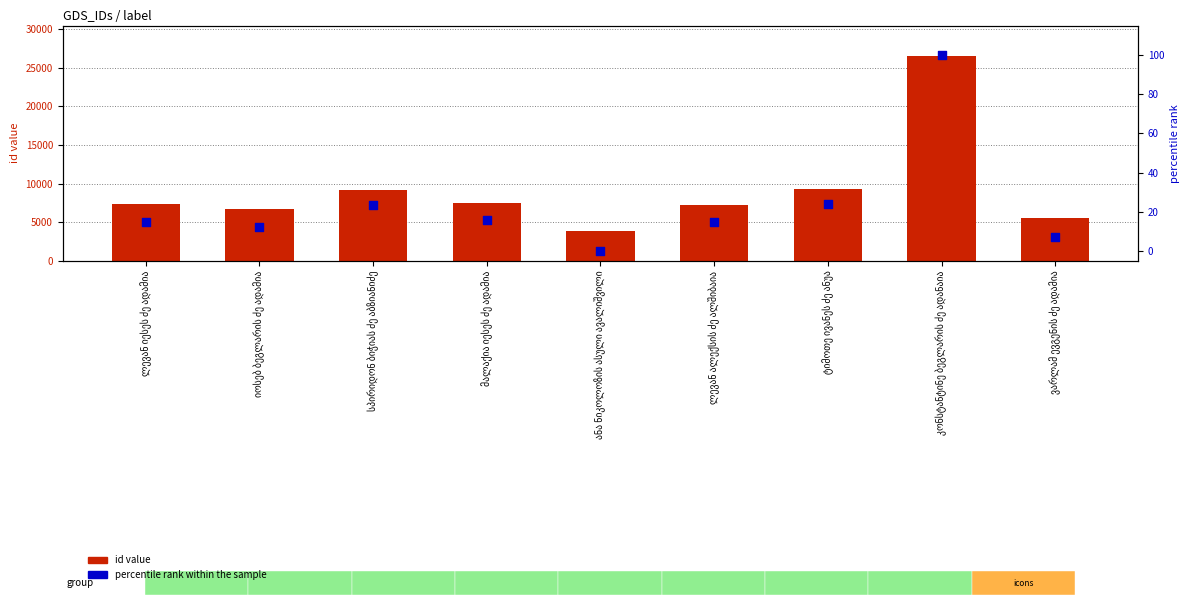

Which series reaches the maximum Y coordinate?

id